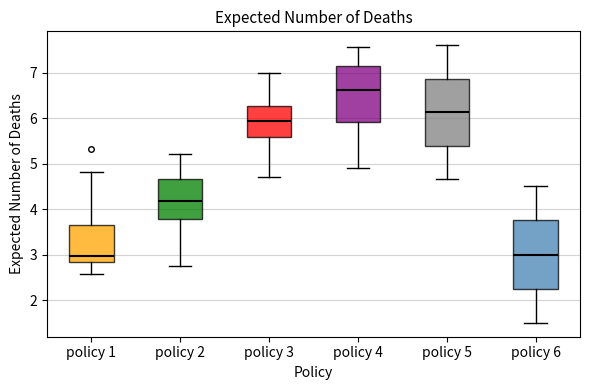

Reading left to right, transcribe this box plot: for each box, give where its median line is, the range the box spans, and where its two whiskers end, as read against the y-axis. The values are not printed on the chart, so give them approximately, as read against the axis.

policy 1: median 3.0, box 2.8 to 3.7, whiskers 2.6 to 4.8
policy 2: median 4.2, box 3.8 to 4.7, whiskers 2.8 to 5.2
policy 3: median 5.9, box 5.6 to 6.3, whiskers 4.7 to 7.0
policy 4: median 6.6, box 5.9 to 7.2, whiskers 4.9 to 7.6
policy 5: median 6.1, box 5.4 to 6.9, whiskers 4.7 to 7.6
policy 6: median 3.0, box 2.3 to 3.8, whiskers 1.5 to 4.5